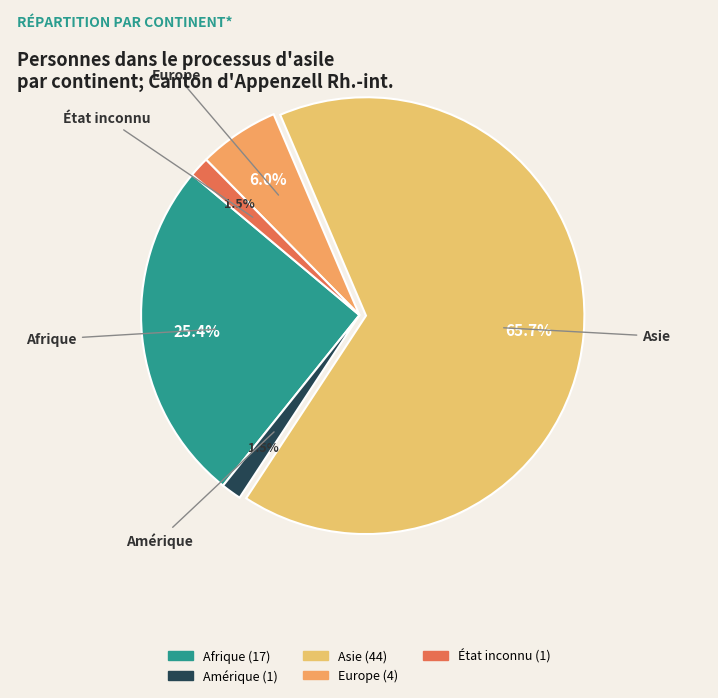

Count the number of slices in the pie.

5